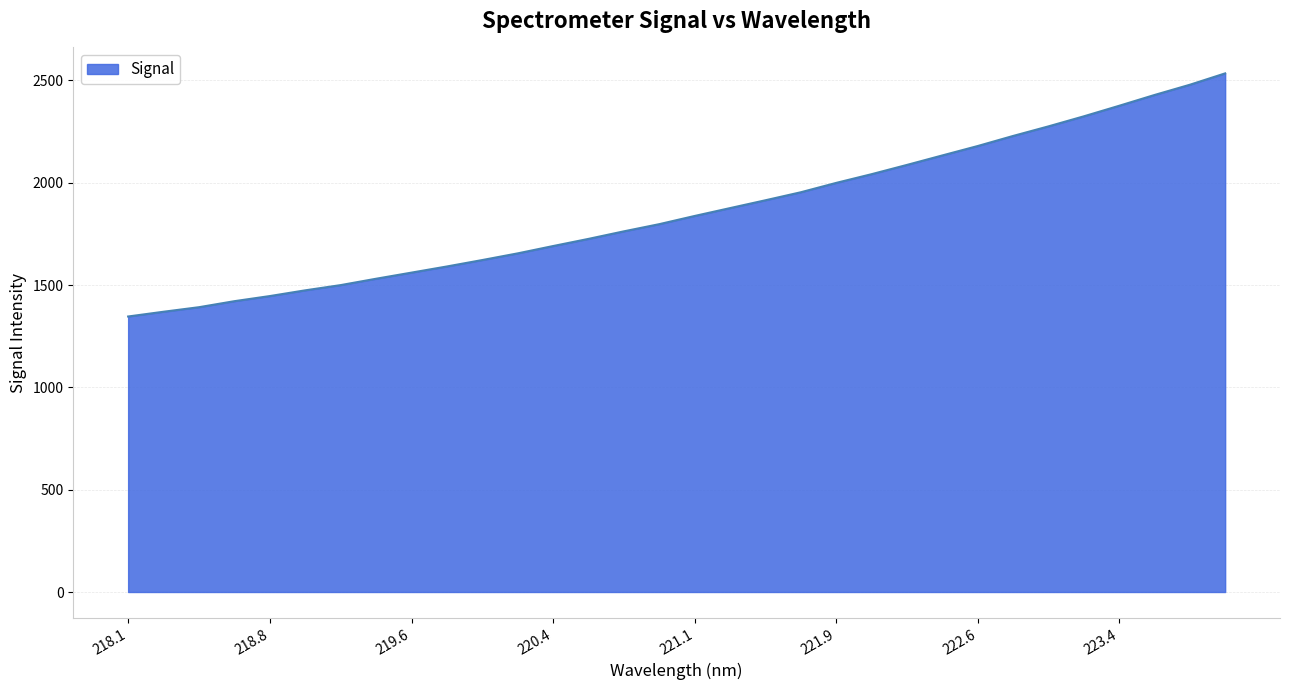

How many lines are shown in the chart?

1